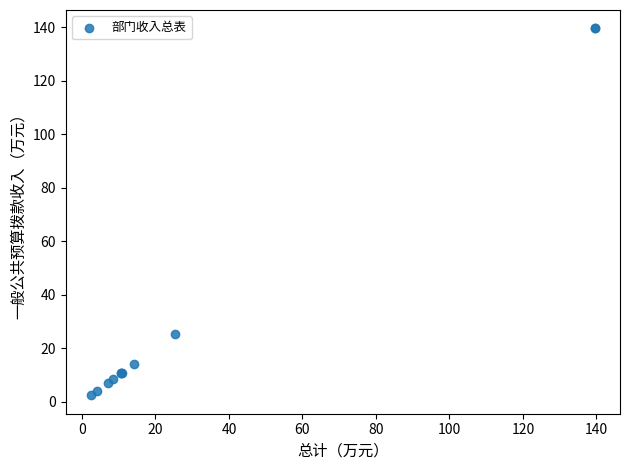

What Y value in the scatter plot is closest to 70?

25.3